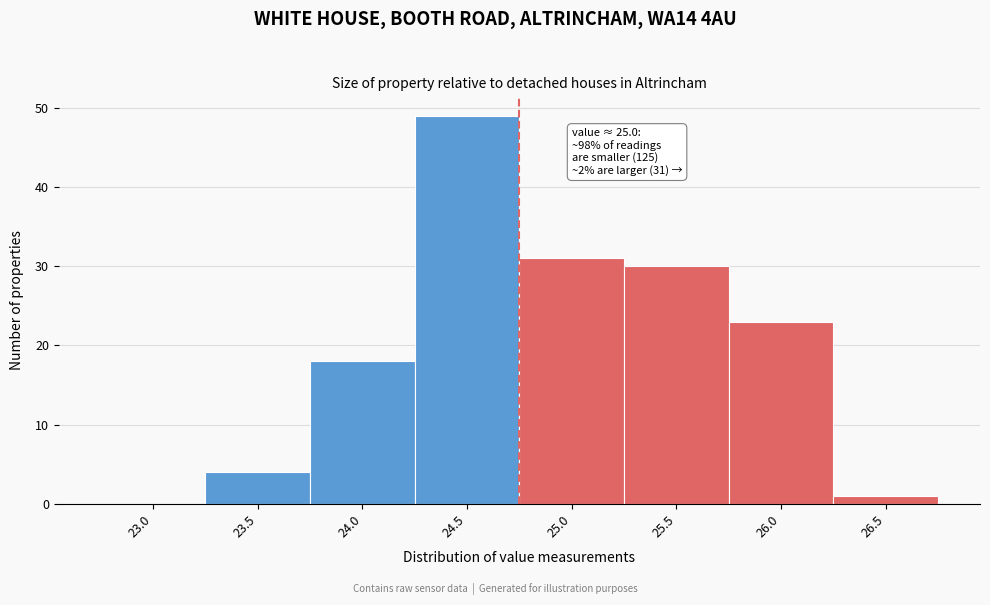

Reading left to right, what are all the values shown in this chart?

23.0=0	23.5=4	24.0=18	24.5=49	25.0=31	25.5=30	26.0=23	26.5=1